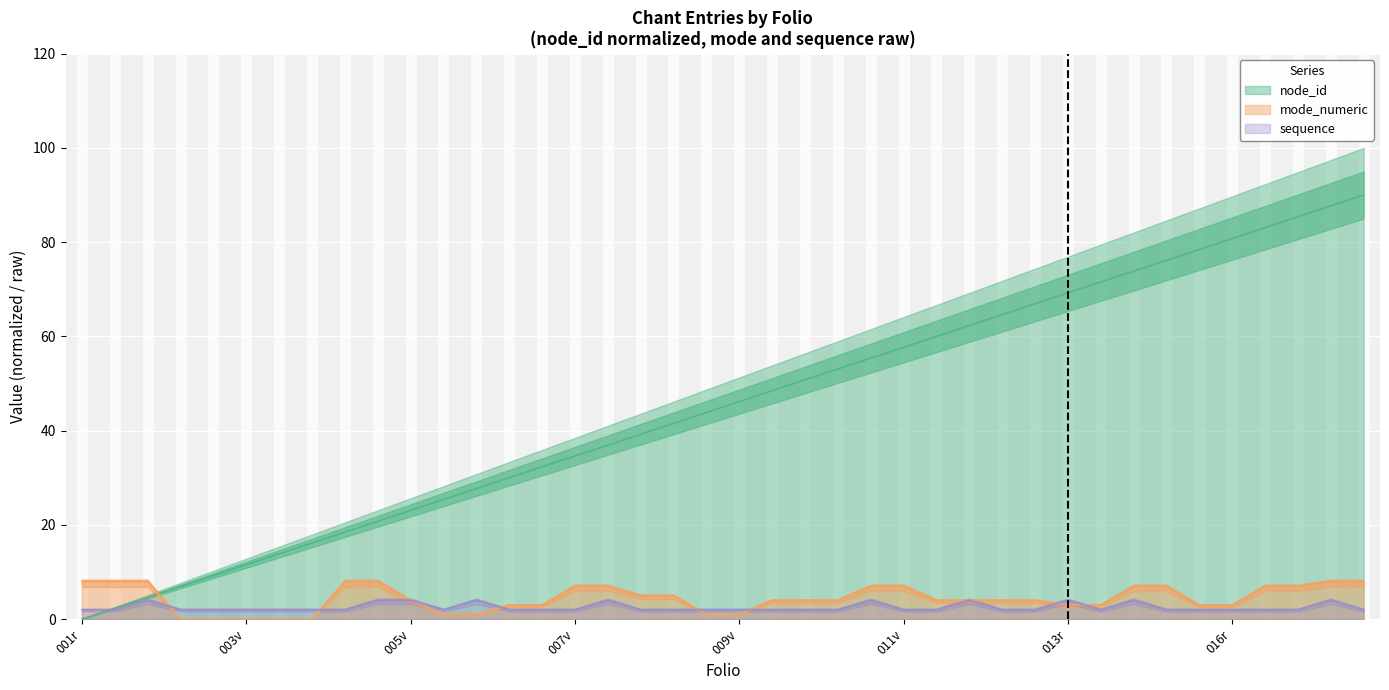

True or false: sequence has more than 1 points higher than both neighbors.

True